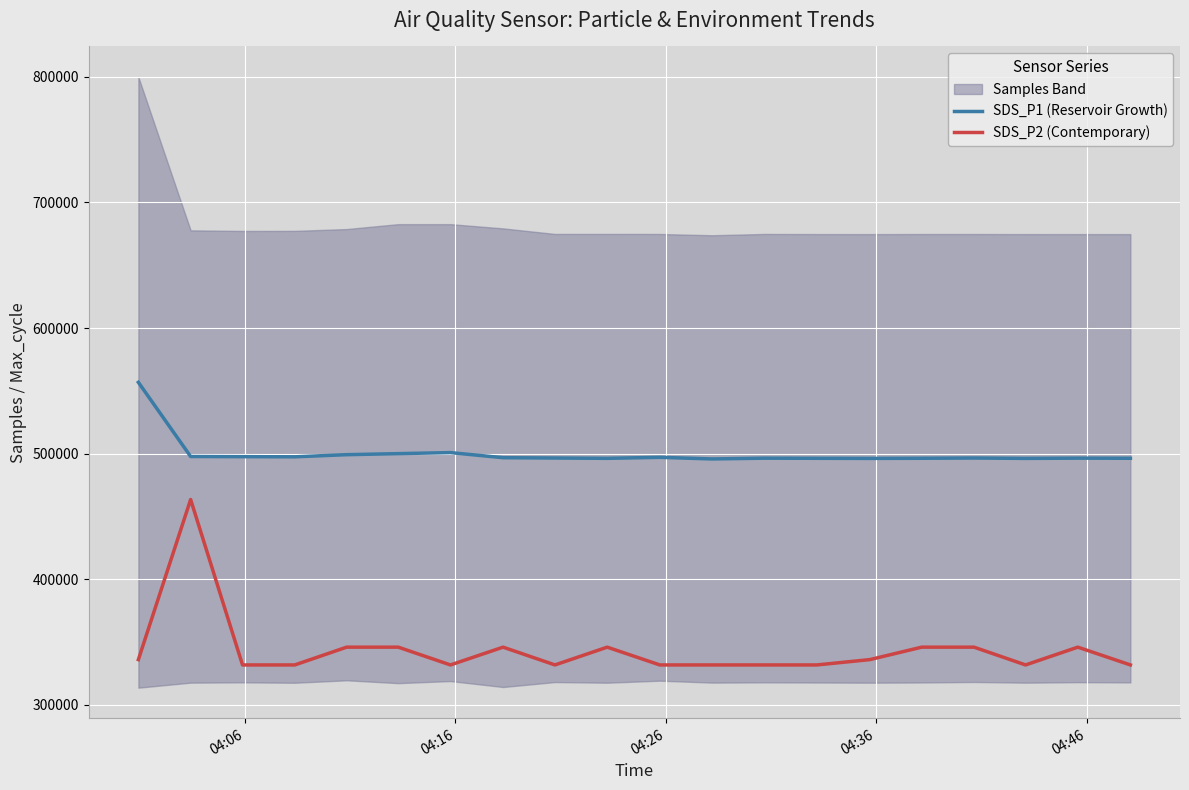

True or false: SDS_P2 (Contemporary) and SDS_P1 (Reservoir Growth) cross at least once.

False